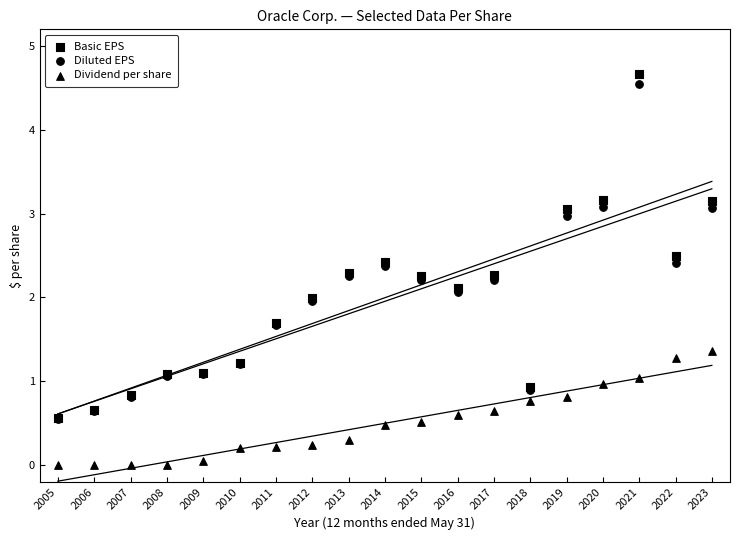

What are all the series names shown in the legend?

Basic EPS, Diluted EPS, Dividend per share